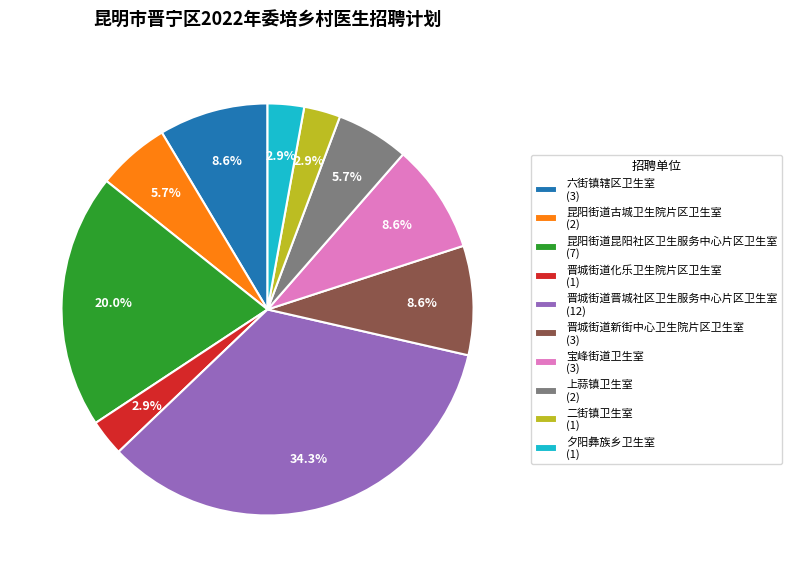

Is 晋城街道新街中心卫生院片区卫生室 the majority of the pie?

No